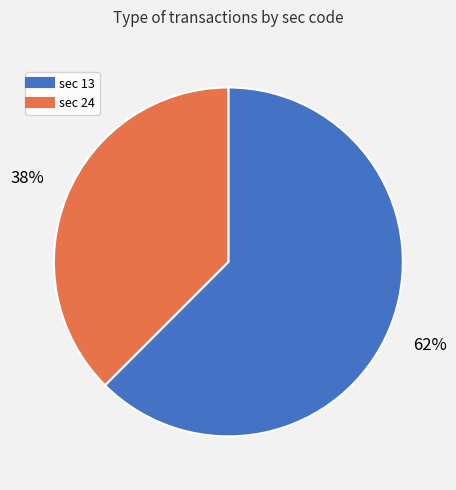

To the nearest percent, what is the average slice percentage?

50%